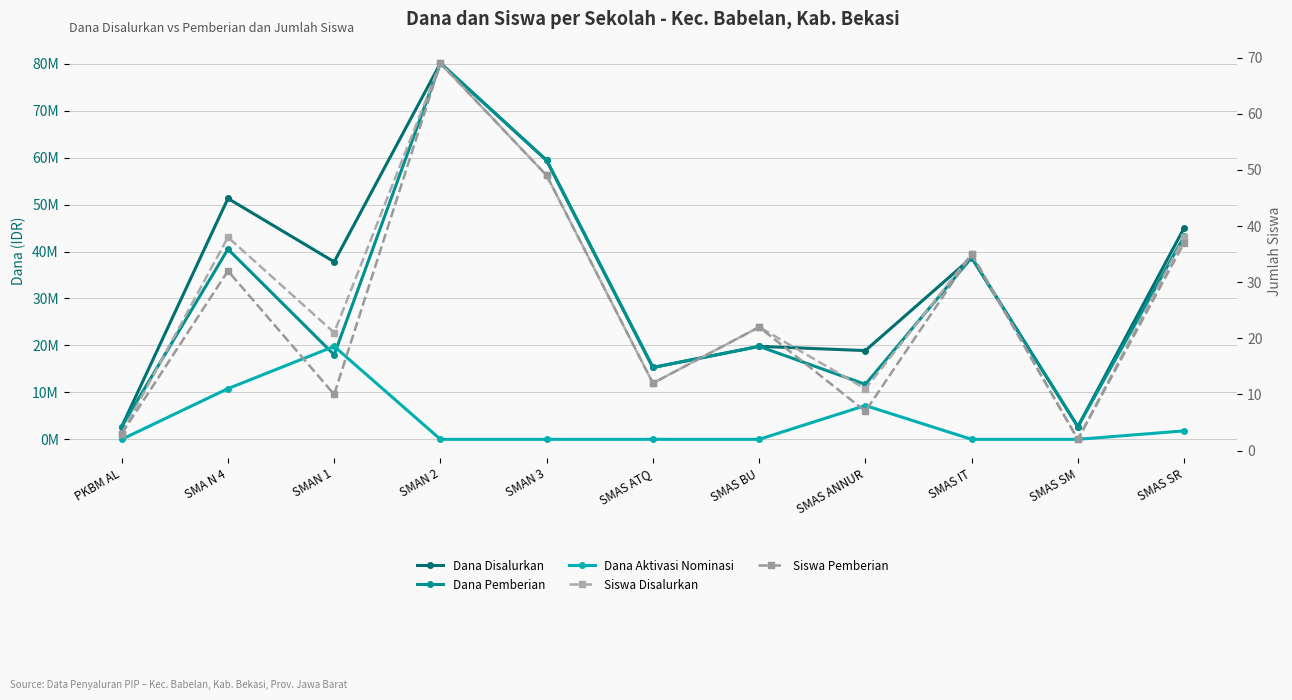

What are all the series names shown in the legend?

Dana Disalurkan, Dana Pemberian, Dana Aktivasi Nominasi, Siswa Disalurkan, Siswa Pemberian